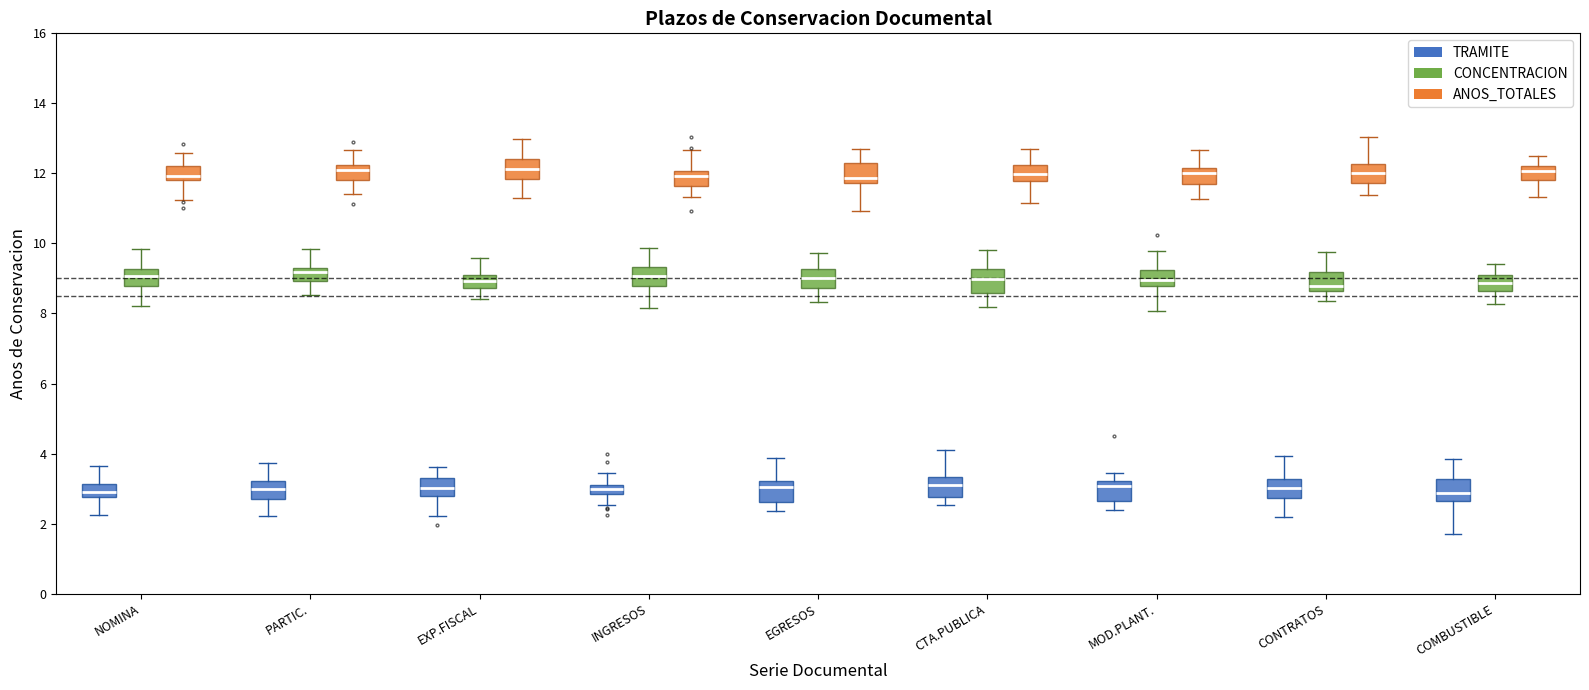

Where is the lower edge of the box for INGRESOS (CONCENTRACION) on the y-axis? The values are not printed on the chart, so give them approximately, as read against the axis.

8.8